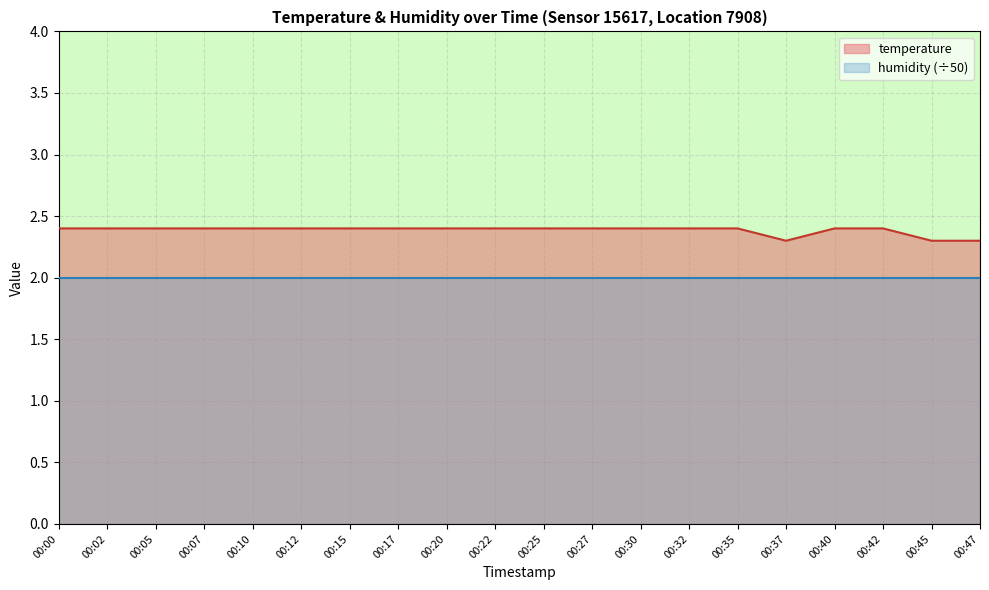

Read the value at 00:05.

2.4